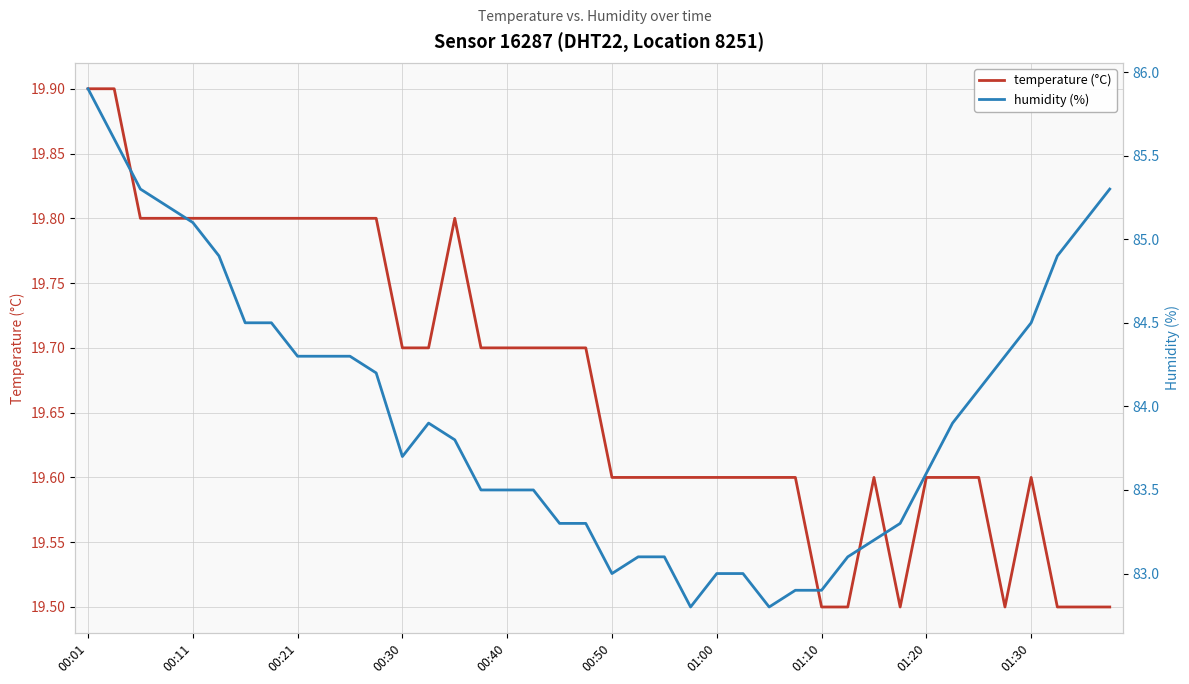

The value of temperature (°C) at 00:30 is 13.6. True or false?

False